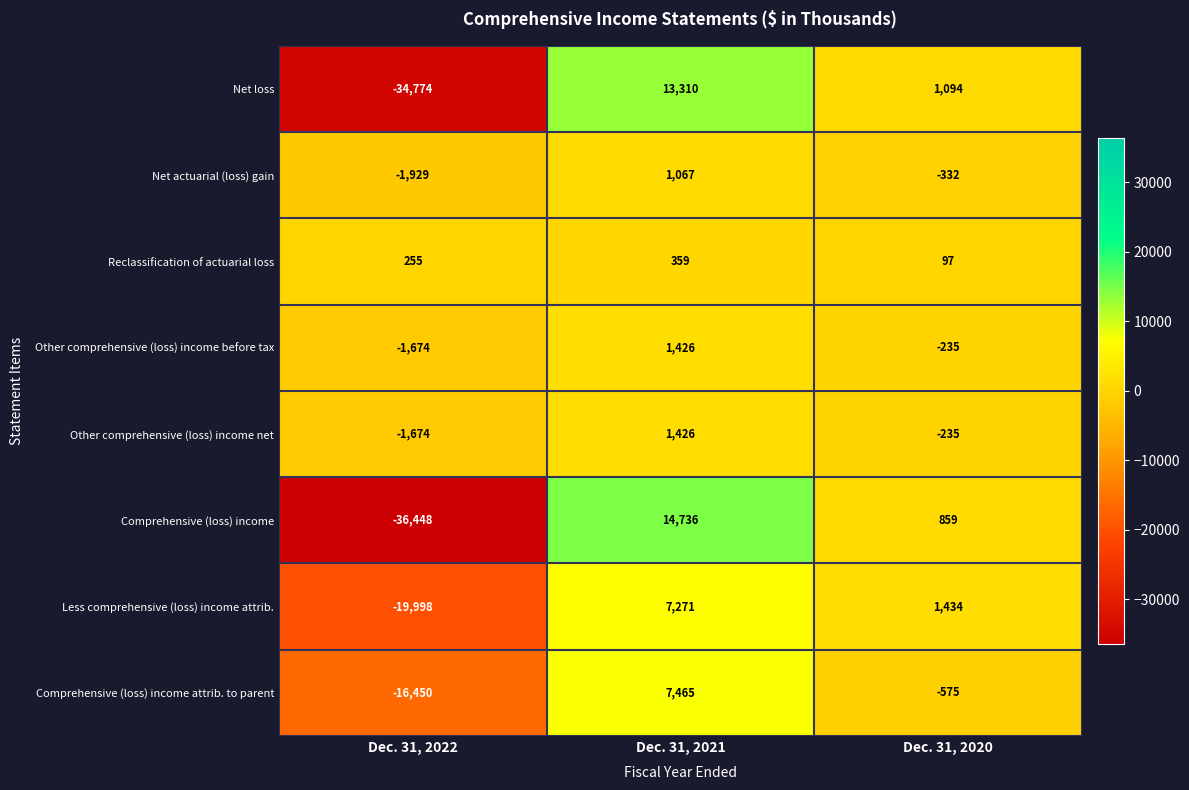

What is the greatest value displayed?

14736